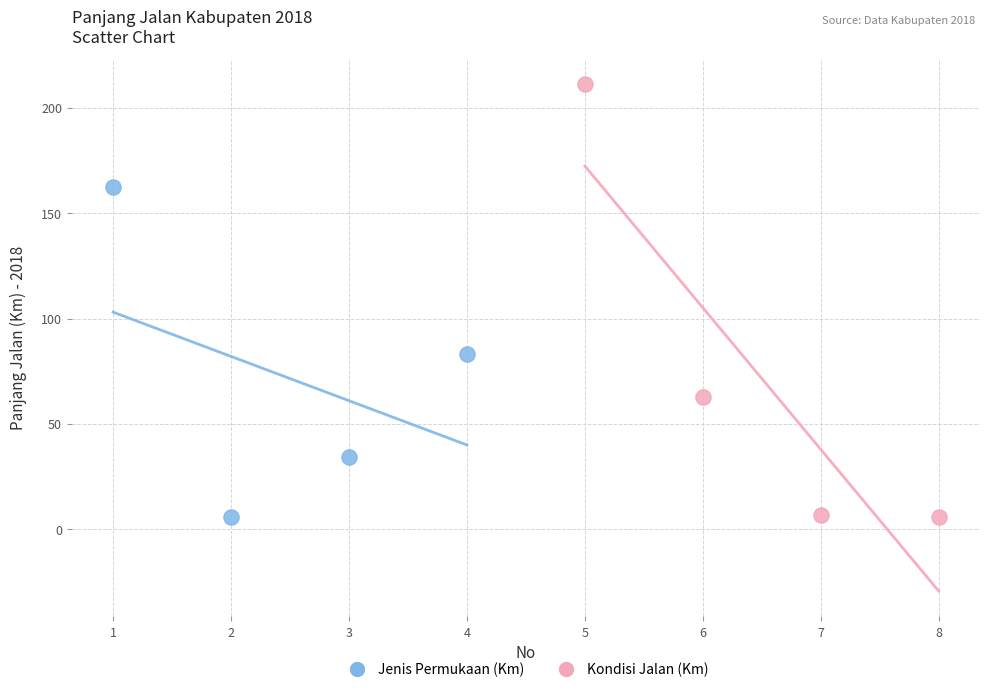

Which series has the widest spread of Y values?

Kondisi Jalan (Km)